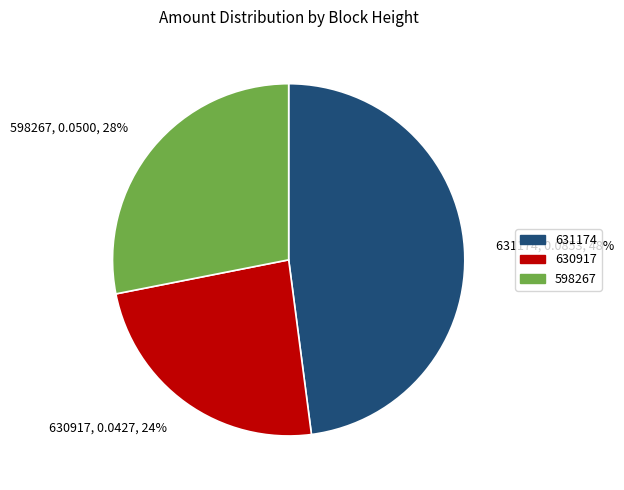

To the nearest percent, what percentage of the pie is 598267?

28%